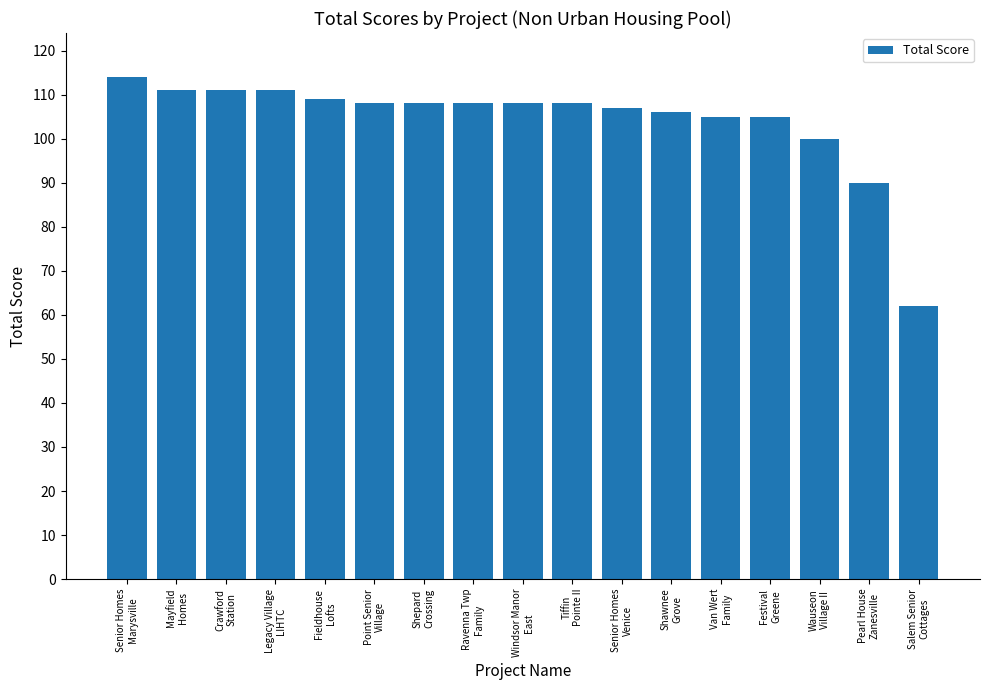

How many categories are shown in the chart?

17